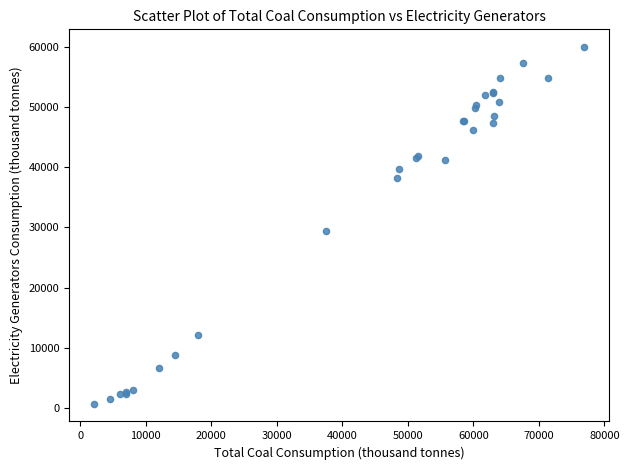

What Y value in the scatter plot is closest to 30345?

29329.7